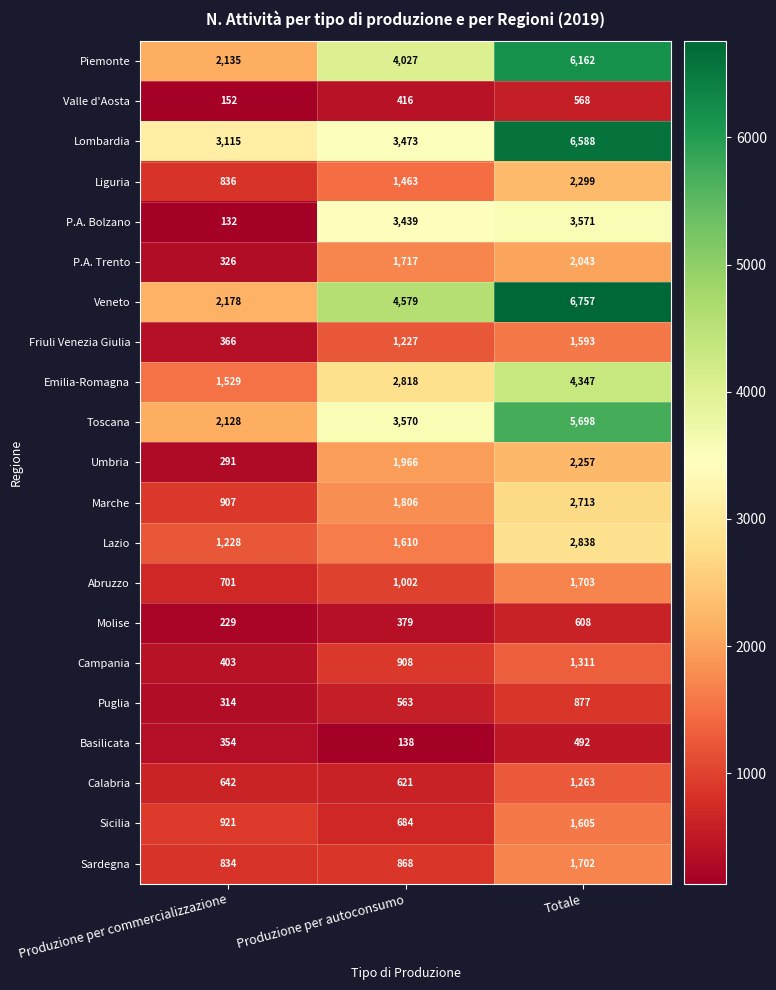

Rank the categories by Lombardia value from highest to lowest.

Totale, Produzione per autoconsumo, Produzione per commercializzazione